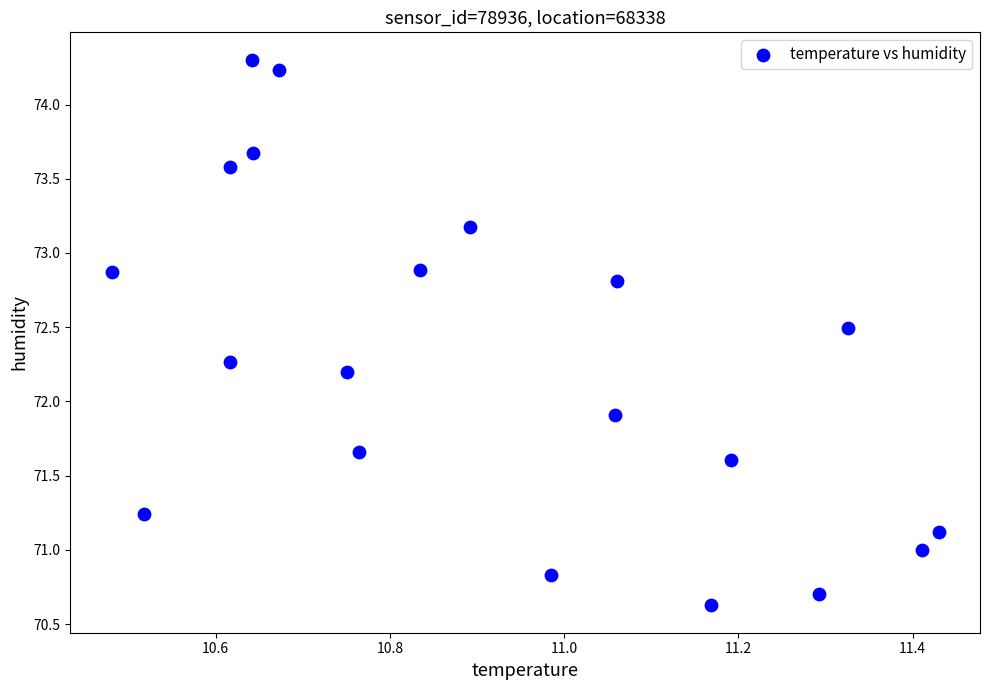

What is the range of X values (max minus min)?

0.9